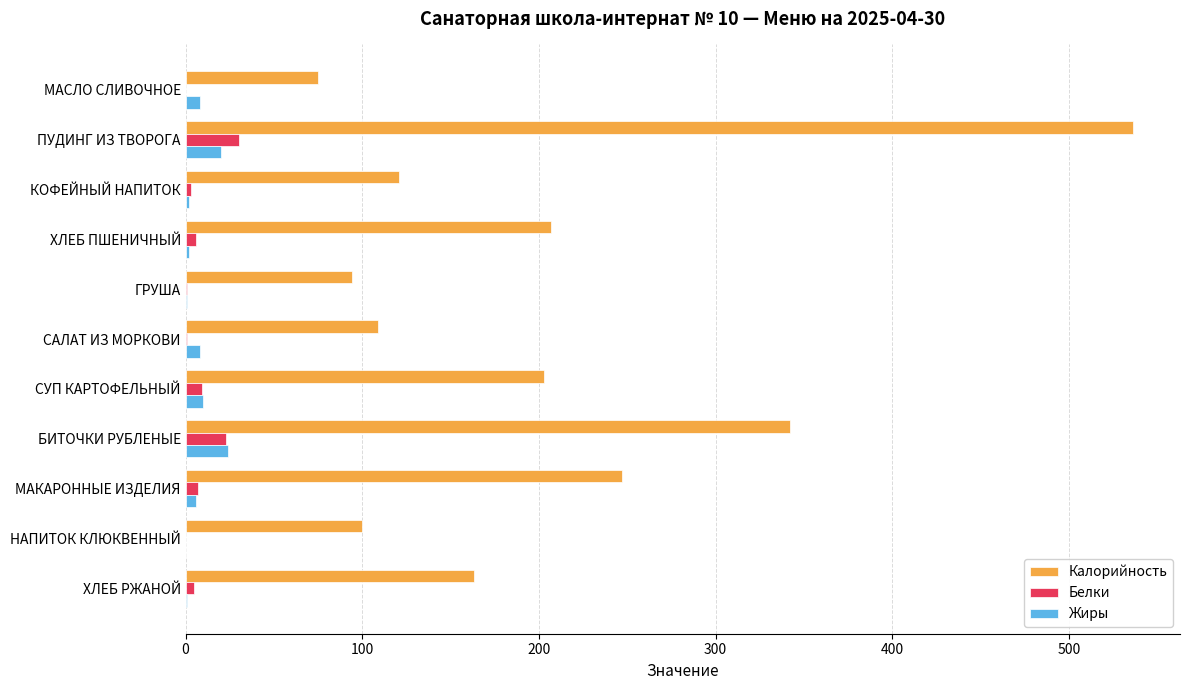

Between МАСЛО СЛИВОЧНОЕ and ХЛЕБ ПШЕНИЧНЫЙ, which series saw the biggest shift?

Калорийность